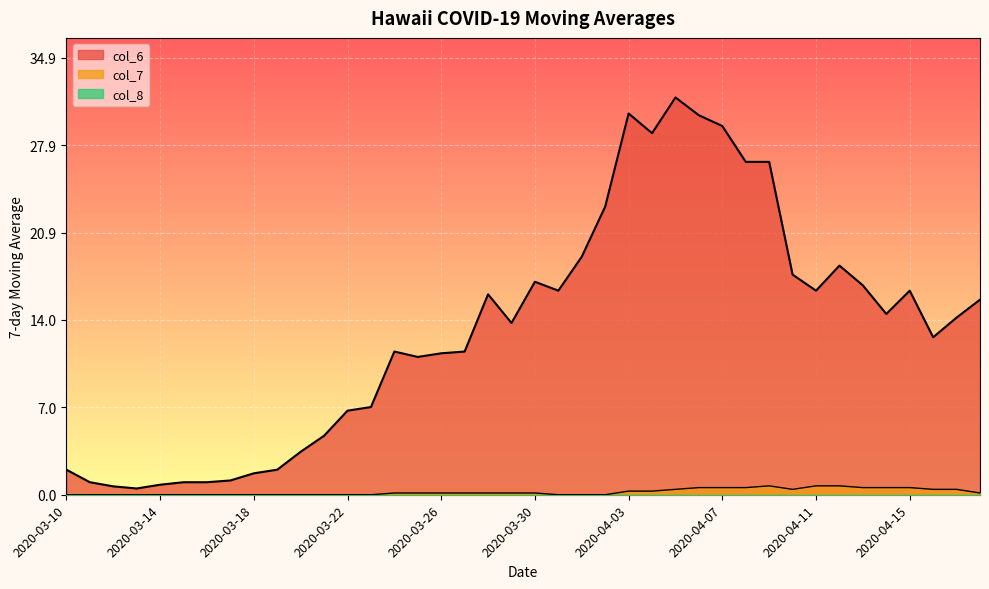

At how many categories does at least one series exceed 28?

5